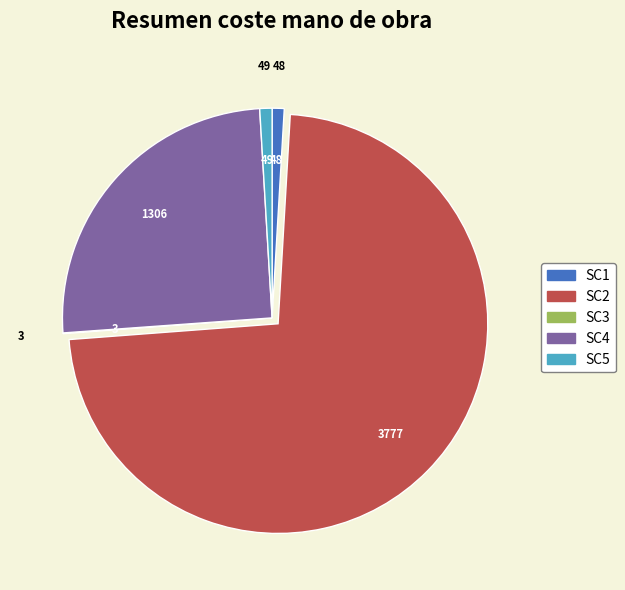

What is the largest slice in the pie chart?

SC2